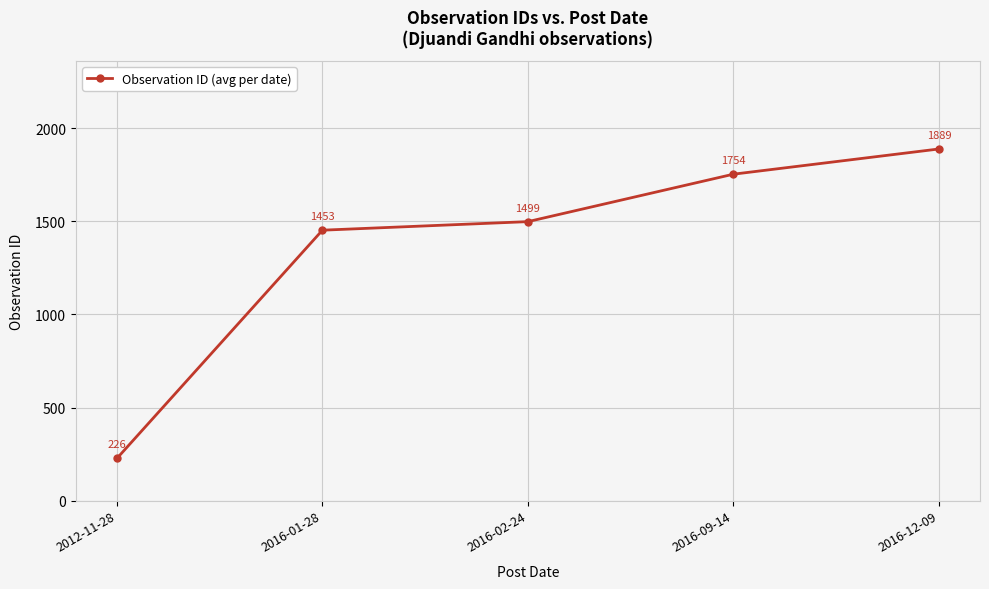

Which has a higher value, 2016-09-14 or 2016-01-28?

2016-09-14